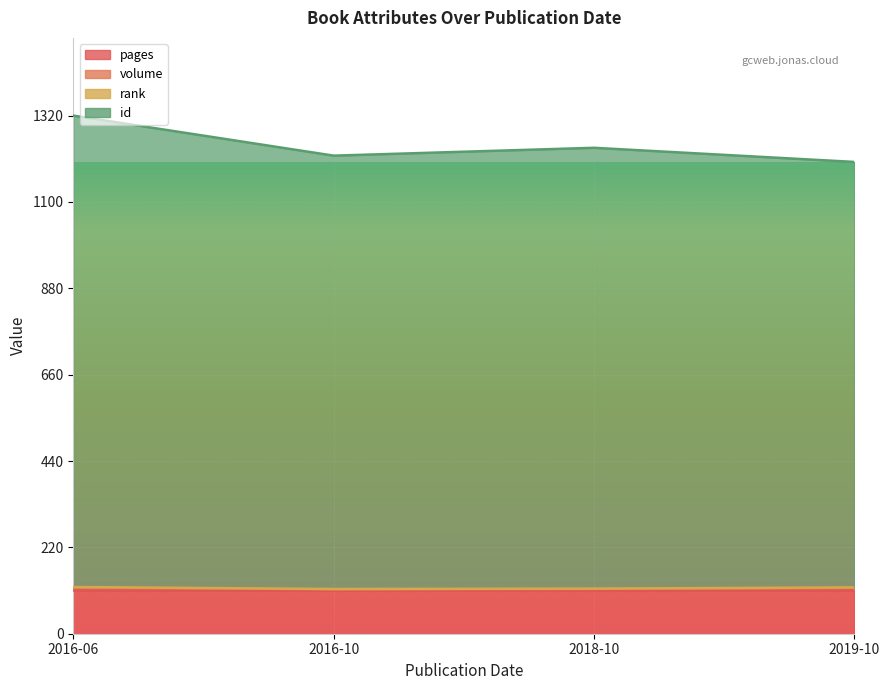

What is the smallest value displayed?

113